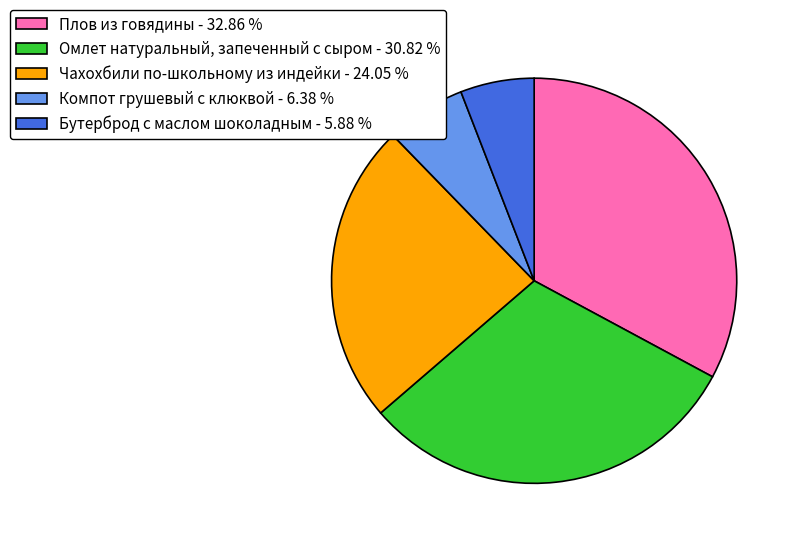

Is the sum of Плов из говядины - 32.86 % and Омлет натуральный, запеченный с сыром - 30.82 % greater than half?

Yes